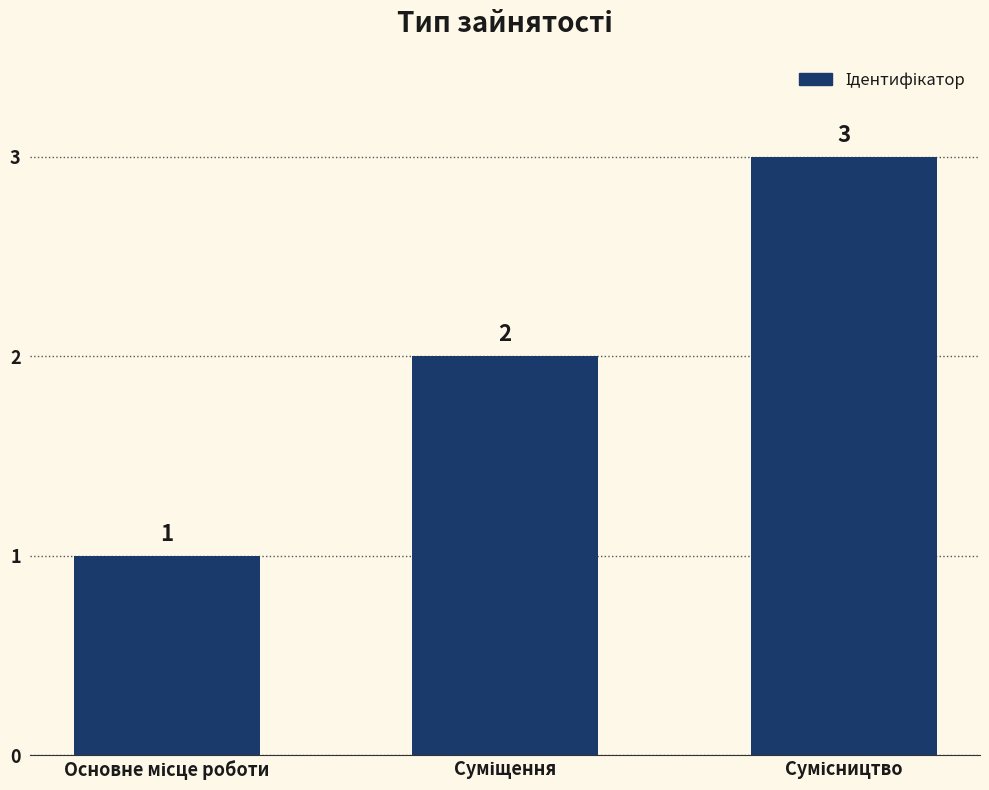

What is the maximum value shown in the chart?

3